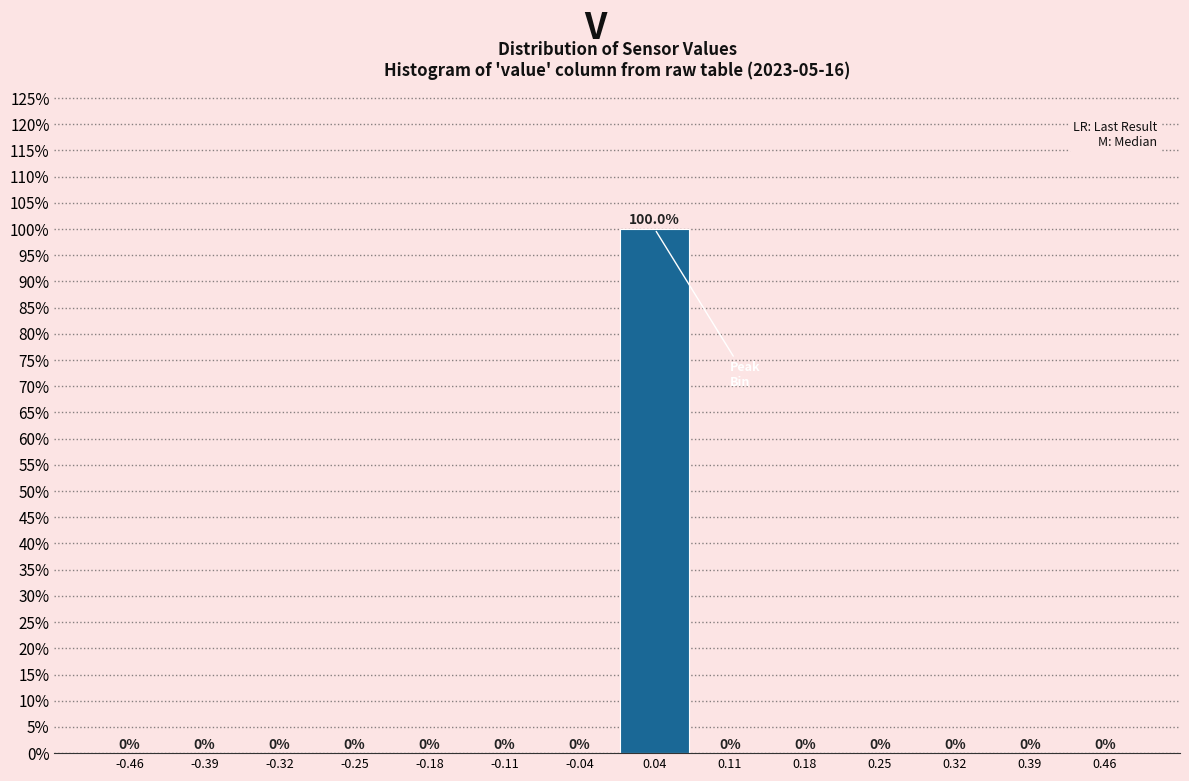

Which range on the x-axis has the tallest bar?

0.00 to 0.07